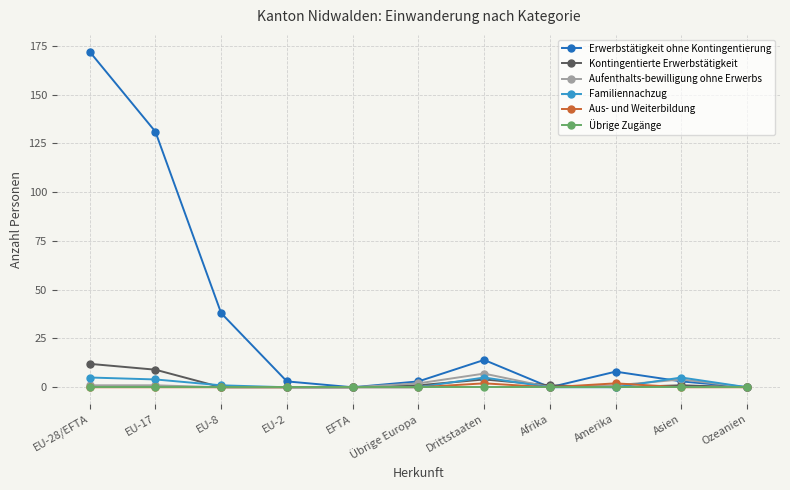

True or false: Kontingentierte Erwerbstätigkeit and Aufenthalts-bewilligung ohne Erwerbs intersect in this chart.

True